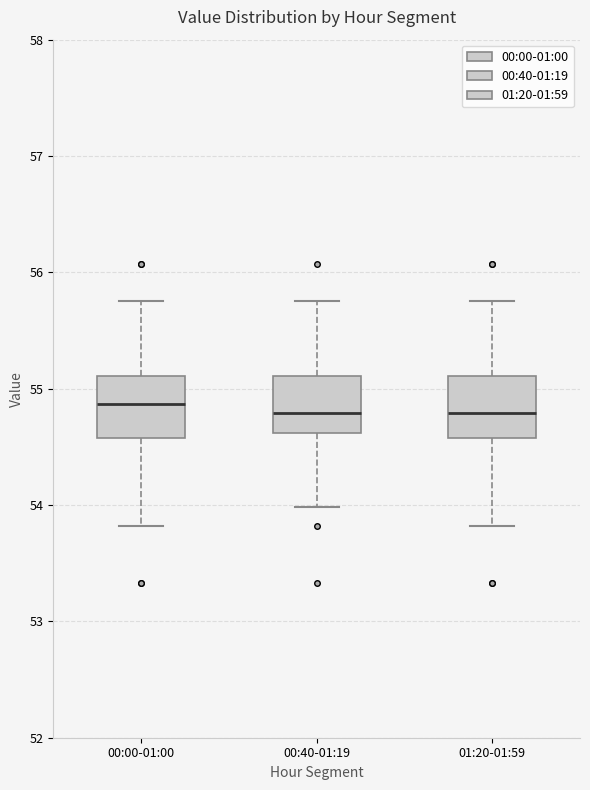

Reading left to right, transcribe this box plot: for each box, give where its median line is, the range the box spans, and where its two whiskers end, as read against the y-axis. The values are not printed on the chart, so give them approximately, as read against the axis.

00:00-01:00: median 54.9, box 54.6 to 55.1, whiskers 53.8 to 55.8
00:40-01:19: median 54.8, box 54.6 to 55.1, whiskers 54.0 to 55.8
01:20-01:59: median 54.8, box 54.6 to 55.1, whiskers 53.8 to 55.8